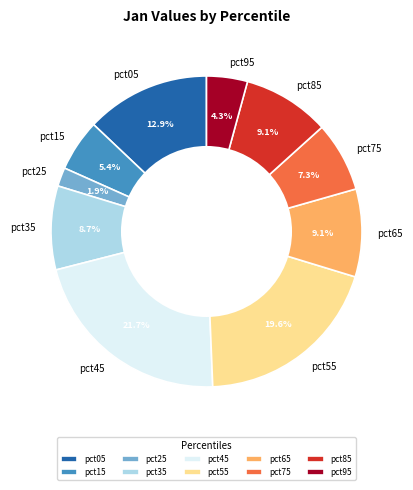

Count the number of slices in the pie.

10